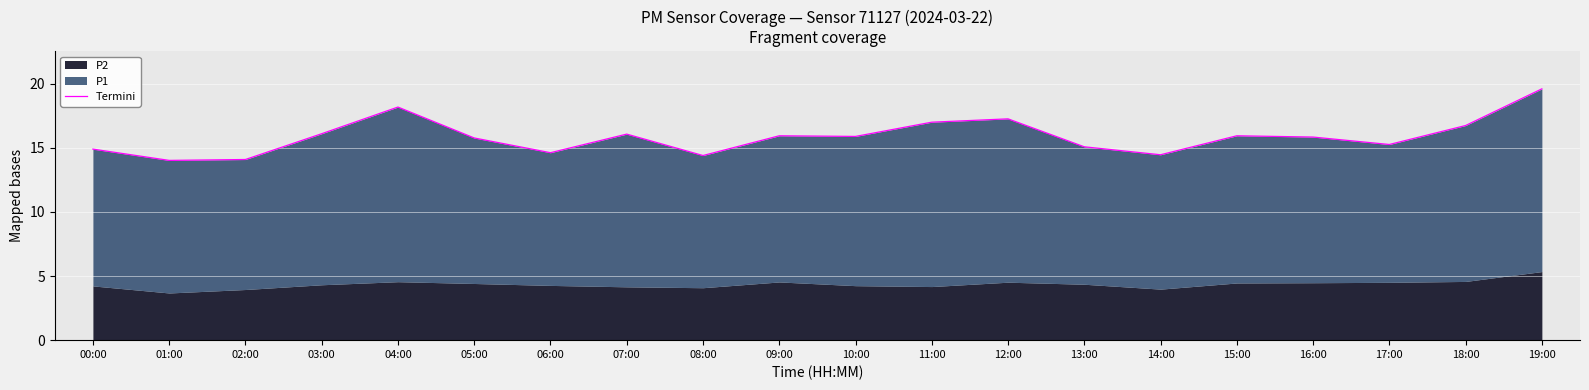

What is the smallest value displayed?

14.0